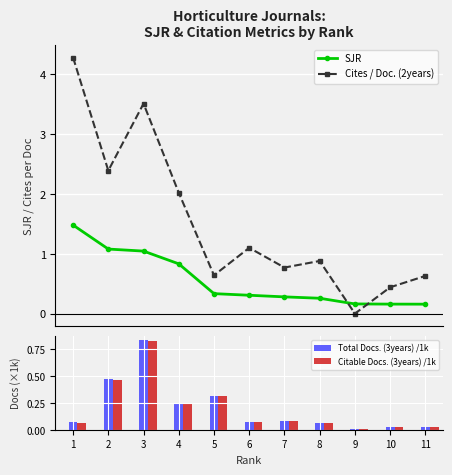

What is the greatest value displayed?

4.3